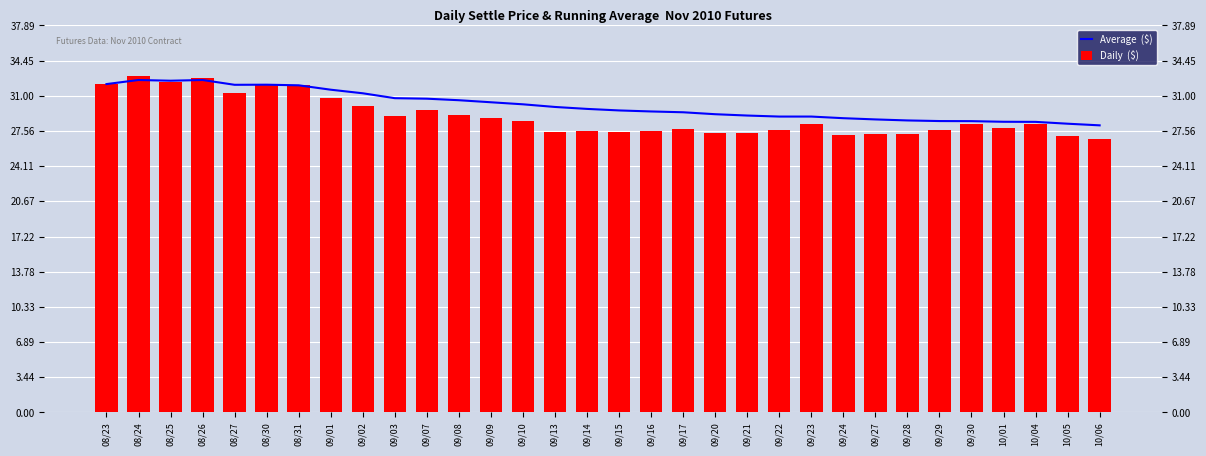

At which label does Daily  ($) reach its peak?

08/24